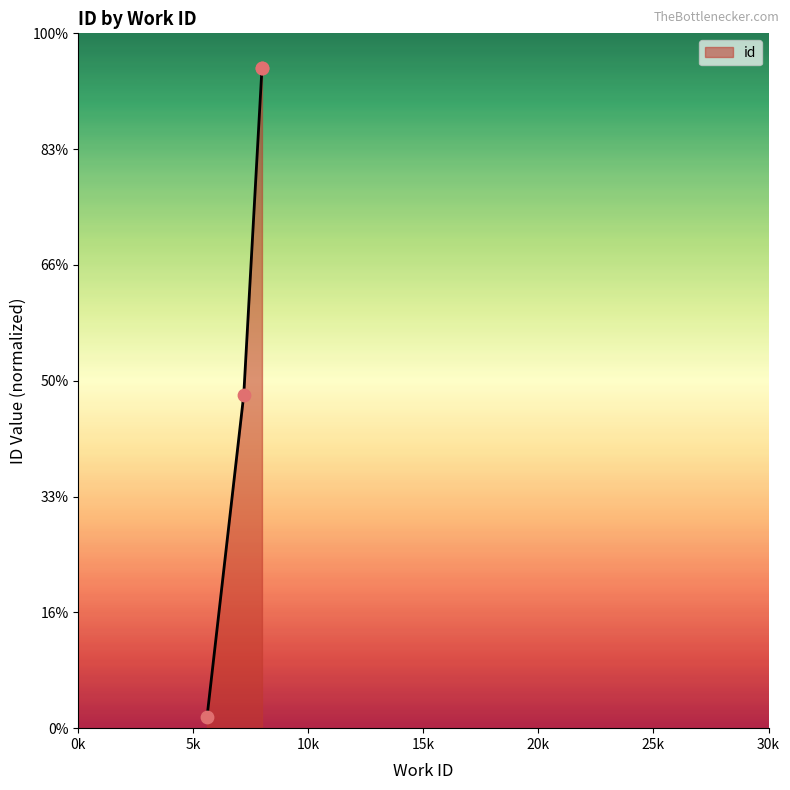

Approximately how many times larger is the value at 7192 compared to 7984_a?

0.5